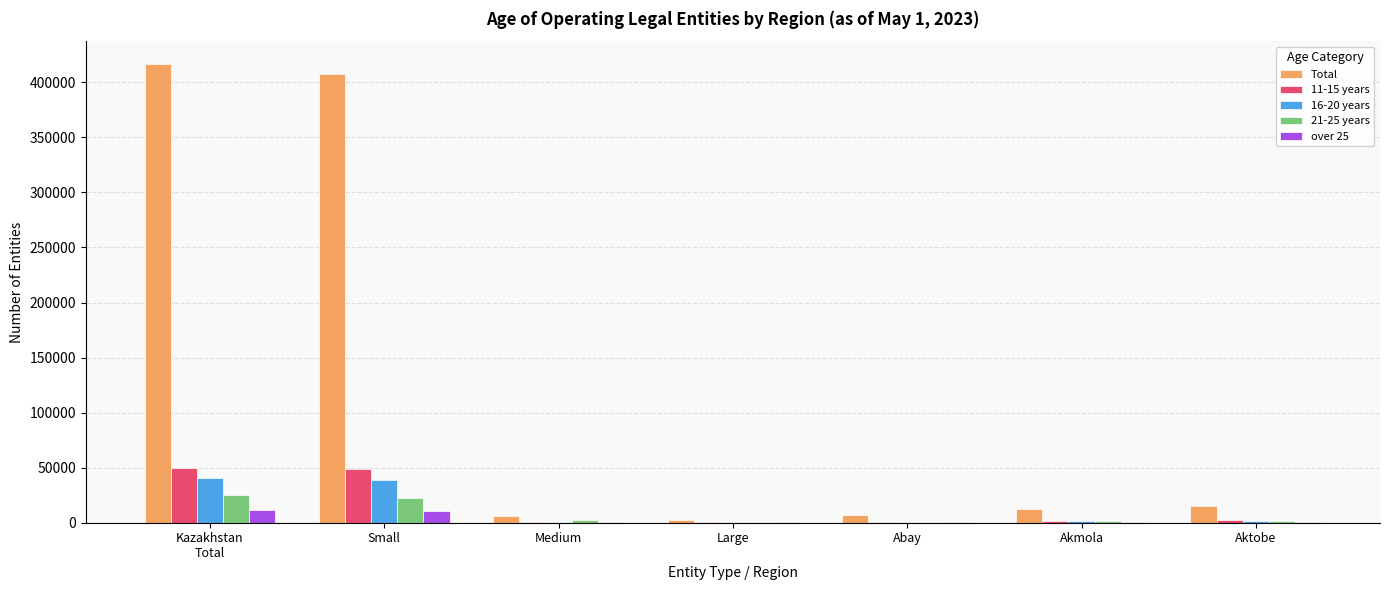

Which series has the largest range (max minus min)?

Total